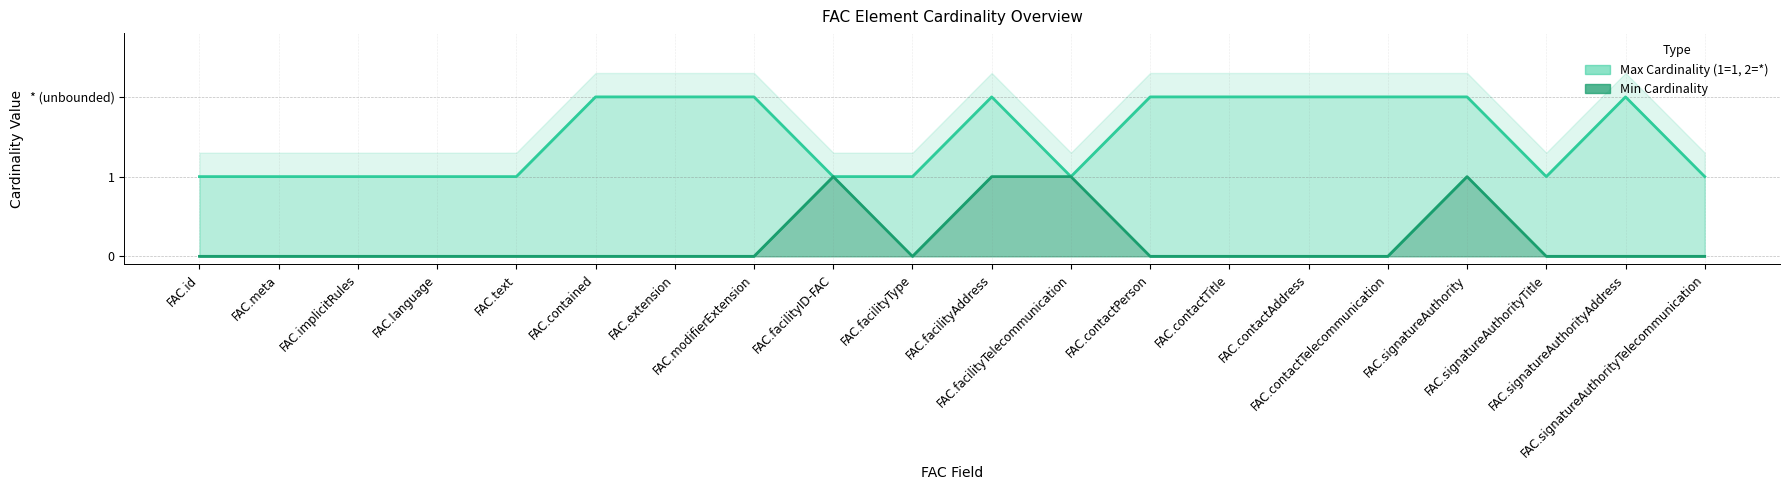

At which category does Max Cardinality (1=1, 2=*) reach its first local peak?

FAC.facilityAddress